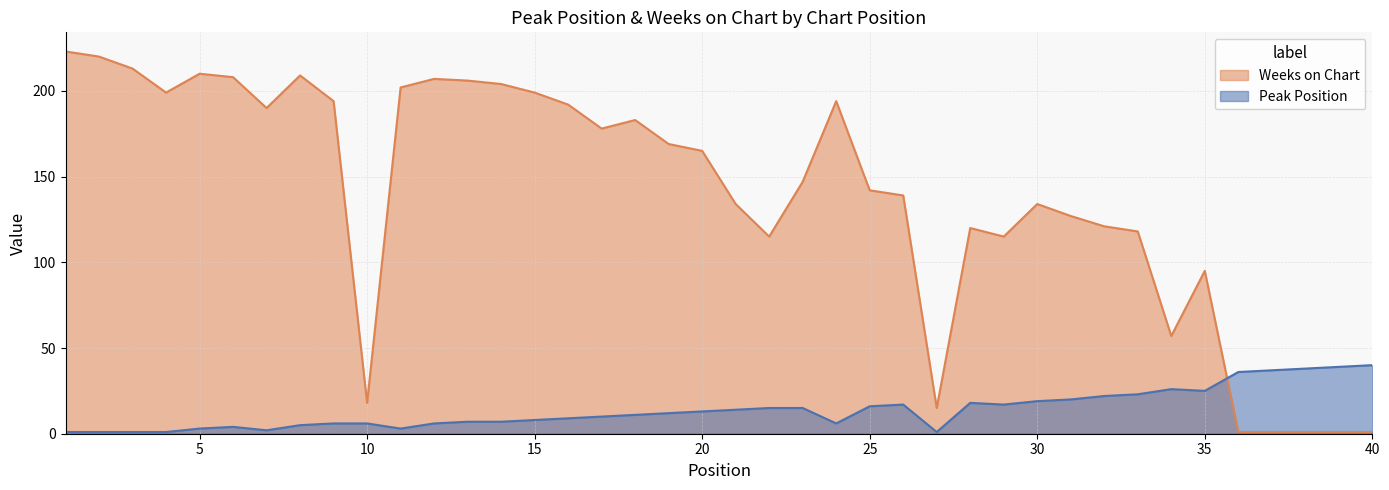

At which category is the sum across all series the highest?

1